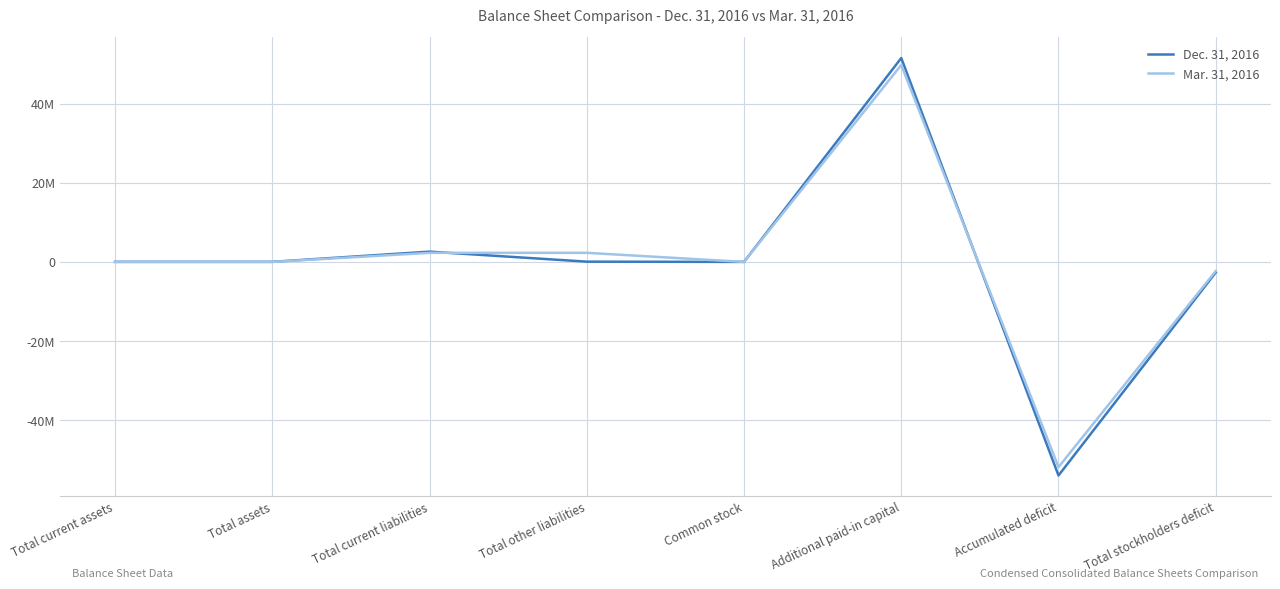

Does the chart display data point markers on the line(s)?

No